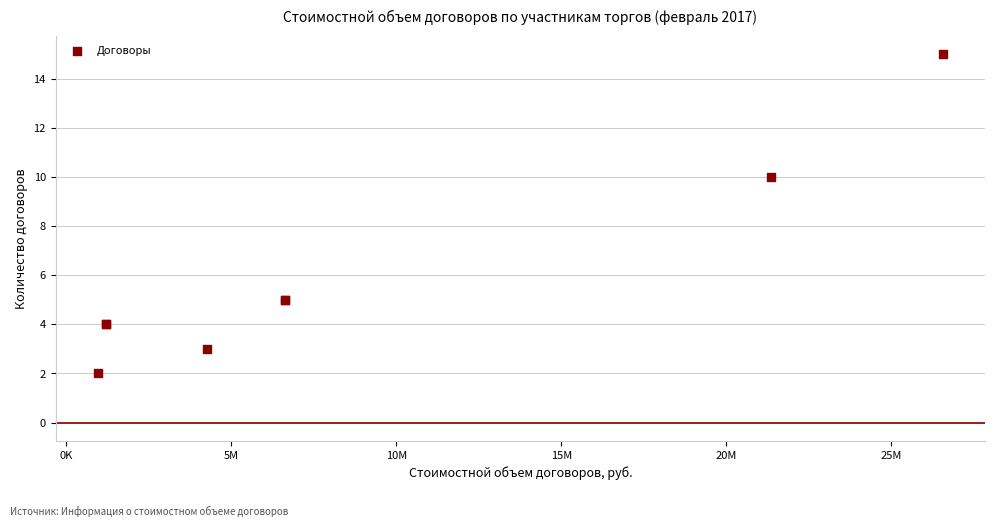

What Y value in the scatter plot is closest to 8?

10